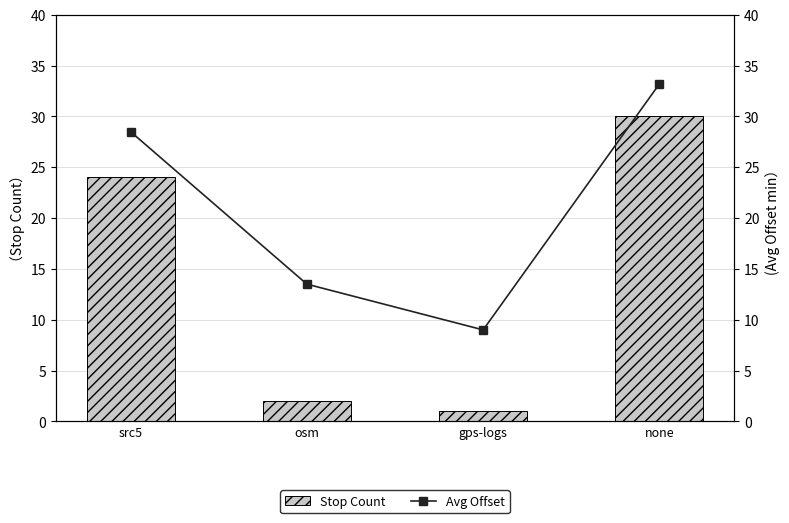

At which category is the sum across all series the highest?

none